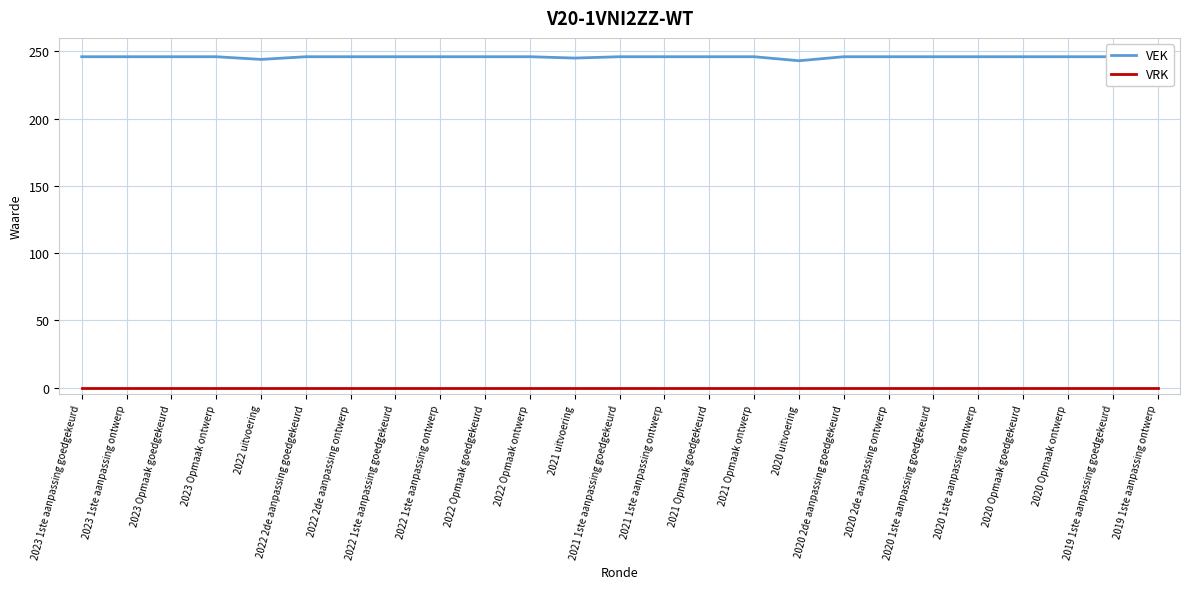

Reading left to right, list all the values displayed in this chart.

VEK: 2023 1ste aanpassing goedgekeurd=246	2023 1ste aanpassing ontwerp=246	2023 Opmaak goedgekeurd=246	2023 Opmaak ontwerp=246	2022 uitvoering=244	2022 2de aanpassing goedgekeurd=246	2022 2de aanpassing ontwerp=246	2022 1ste aanpassing goedgekeurd=246	2022 1ste aanpassing ontwerp=246	2022 Opmaak goedgekeurd=246	2022 Opmaak ontwerp=246	2021 uitvoering=245	2021 1ste aanpassing goedgekeurd=246	2021 1ste aanpassing ontwerp=246	2021 Opmaak goedgekeurd=246	2021 Opmaak ontwerp=246	2020 uitvoering=243	2020 2de aanpassing goedgekeurd=246	2020 2de aanpassing ontwerp=246	2020 1ste aanpassing goedgekeurd=246	2020 1ste aanpassing ontwerp=246	2020 Opmaak goedgekeurd=246	2020 Opmaak ontwerp=246	2019 1ste aanpassing goedgekeurd=246	2019 1ste aanpassing ontwerp=246
VRK: 2023 1ste aanpassing goedgekeurd=0	2023 1ste aanpassing ontwerp=0	2023 Opmaak goedgekeurd=0	2023 Opmaak ontwerp=0	2022 uitvoering=0	2022 2de aanpassing goedgekeurd=0	2022 2de aanpassing ontwerp=0	2022 1ste aanpassing goedgekeurd=0	2022 1ste aanpassing ontwerp=0	2022 Opmaak goedgekeurd=0	2022 Opmaak ontwerp=0	2021 uitvoering=0	2021 1ste aanpassing goedgekeurd=0	2021 1ste aanpassing ontwerp=0	2021 Opmaak goedgekeurd=0	2021 Opmaak ontwerp=0	2020 uitvoering=0	2020 2de aanpassing goedgekeurd=0	2020 2de aanpassing ontwerp=0	2020 1ste aanpassing goedgekeurd=0	2020 1ste aanpassing ontwerp=0	2020 Opmaak goedgekeurd=0	2020 Opmaak ontwerp=0	2019 1ste aanpassing goedgekeurd=0	2019 1ste aanpassing ontwerp=0